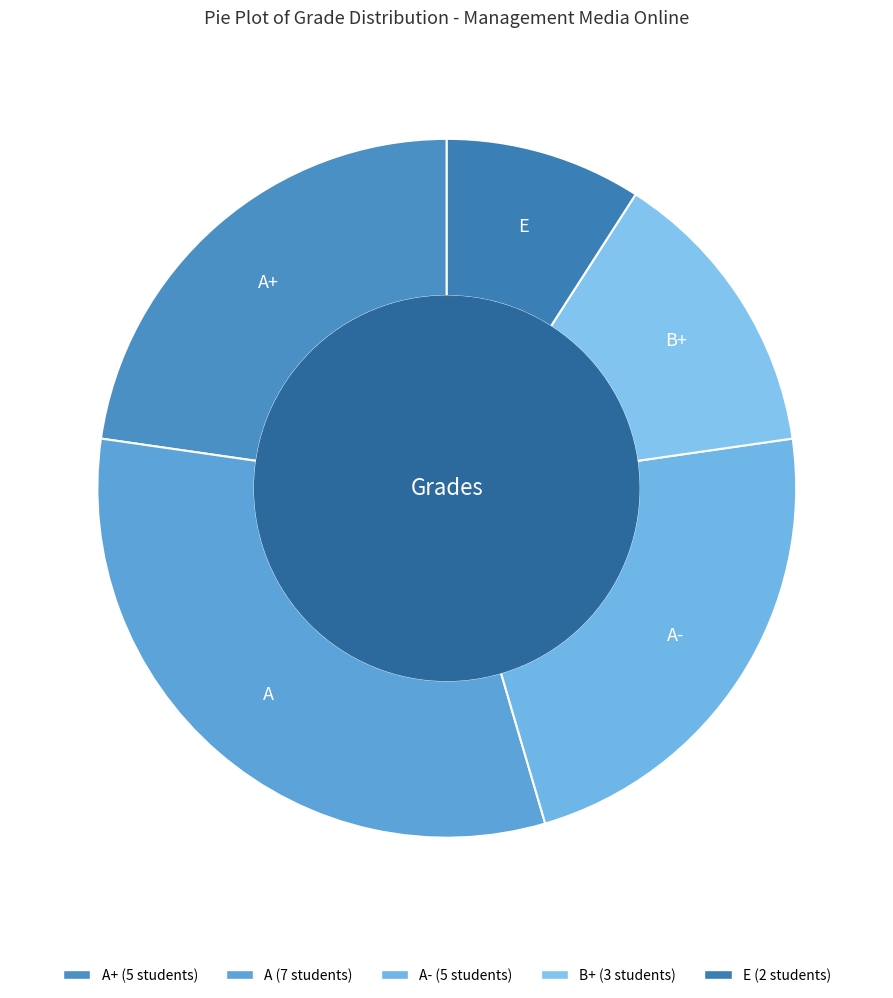

How many segments does this pie chart have?

5